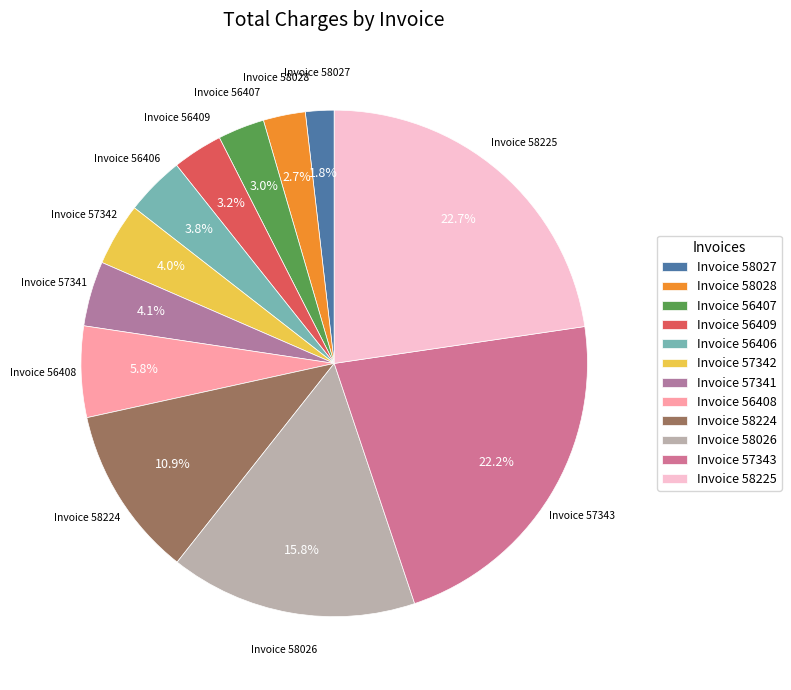

Is there any slice that represents more than half of the pie?

No